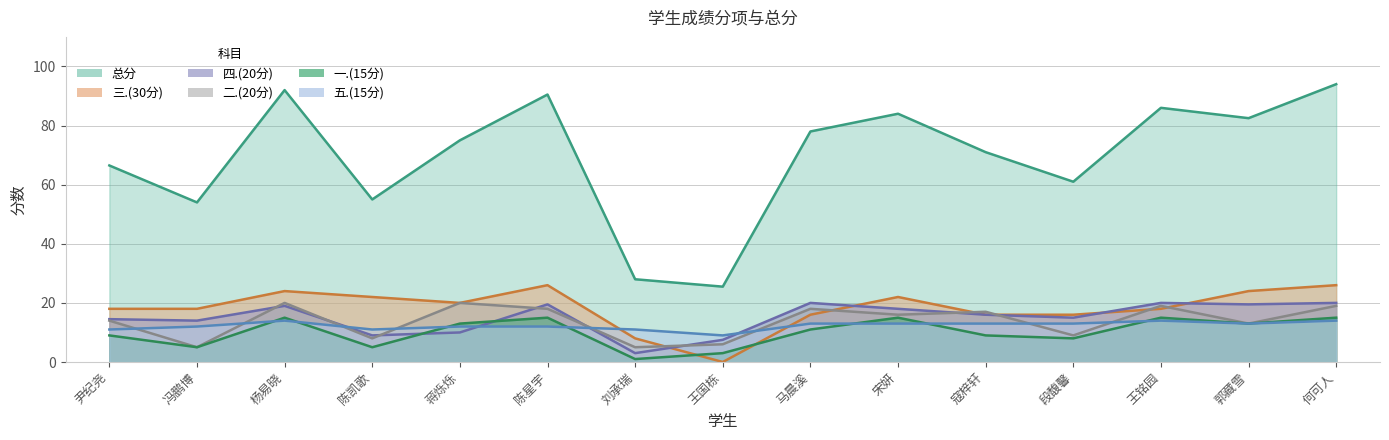

What is the average value of the 一.(15分) series?

10.1